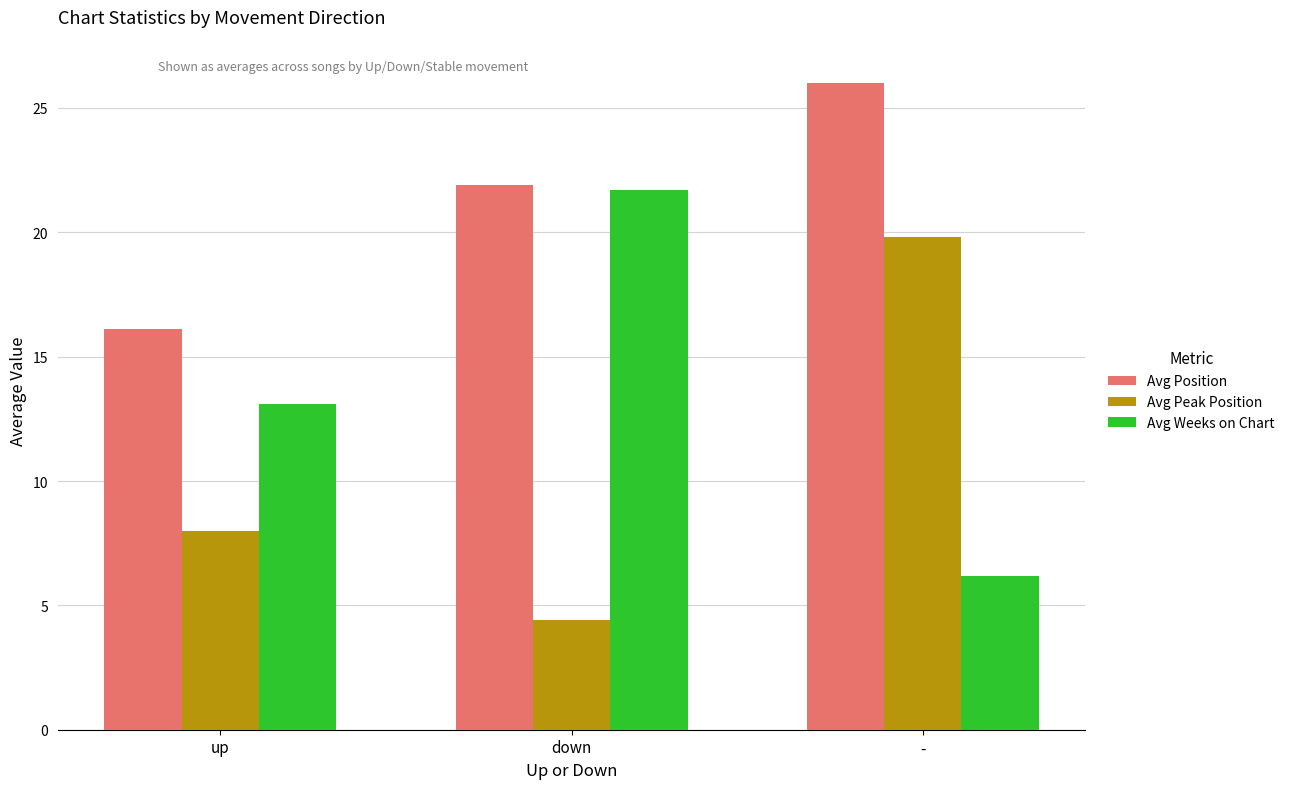

Which series has the largest total across all categories?

Avg Position